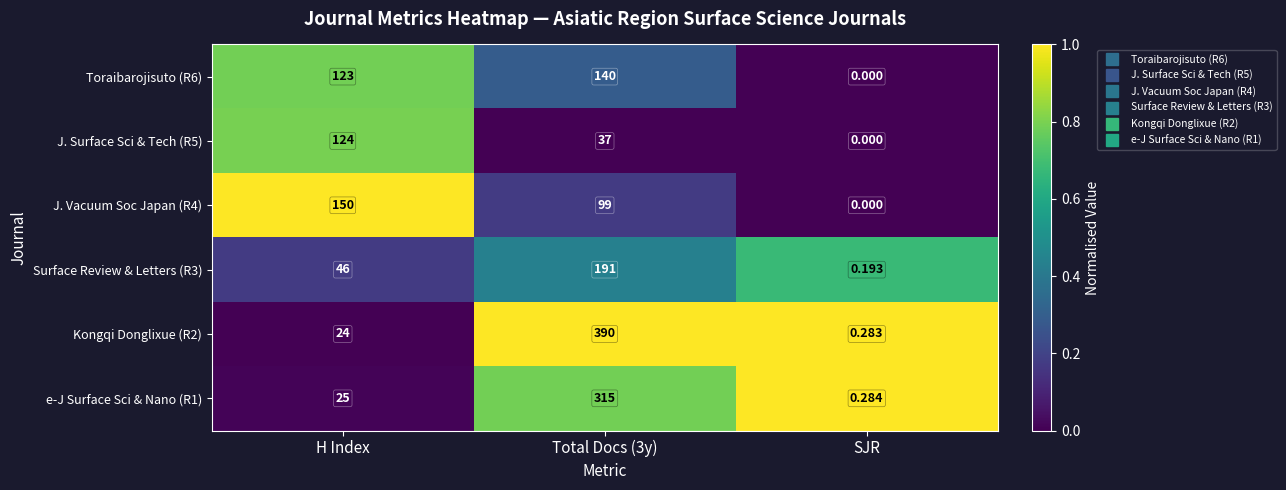

At which label does J. Surface Sci & Tech (R5) reach its peak?

H Index